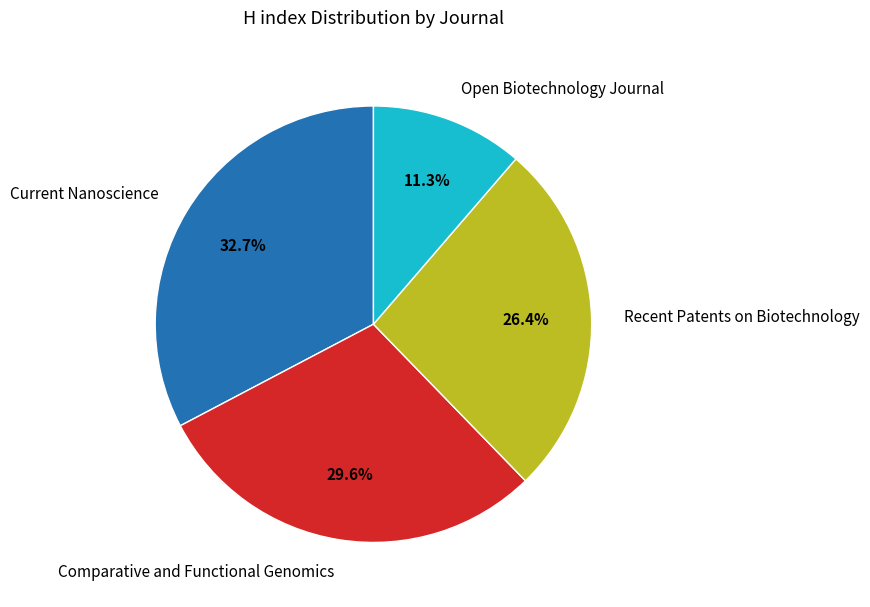

What percentage is NOT represented by Open Biotechnology Journal?

88.7%